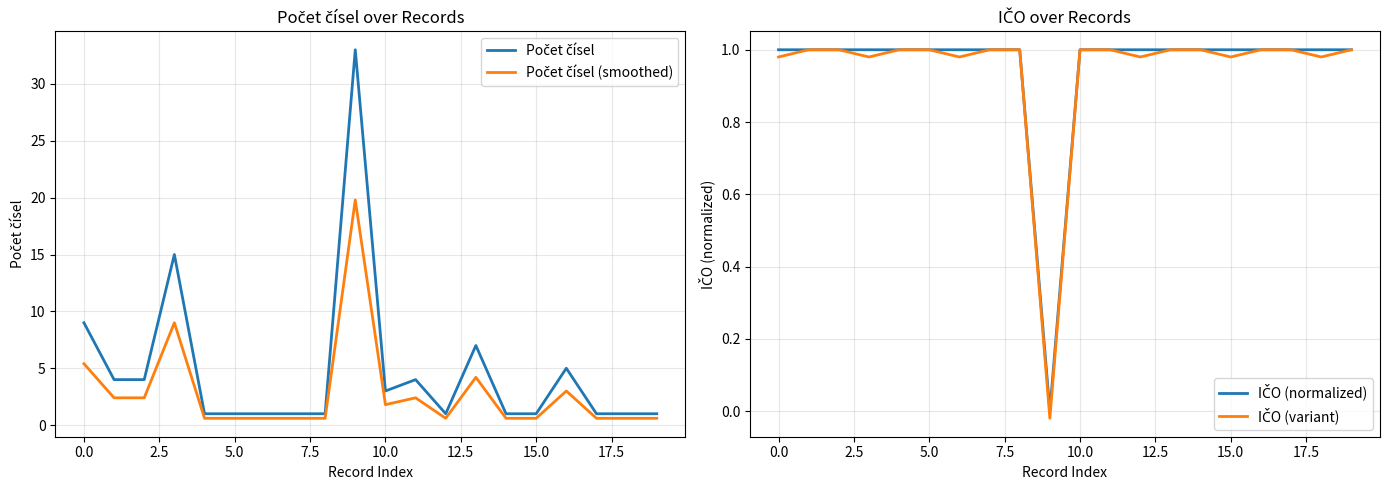

Does the chart have visible grid lines?

Yes